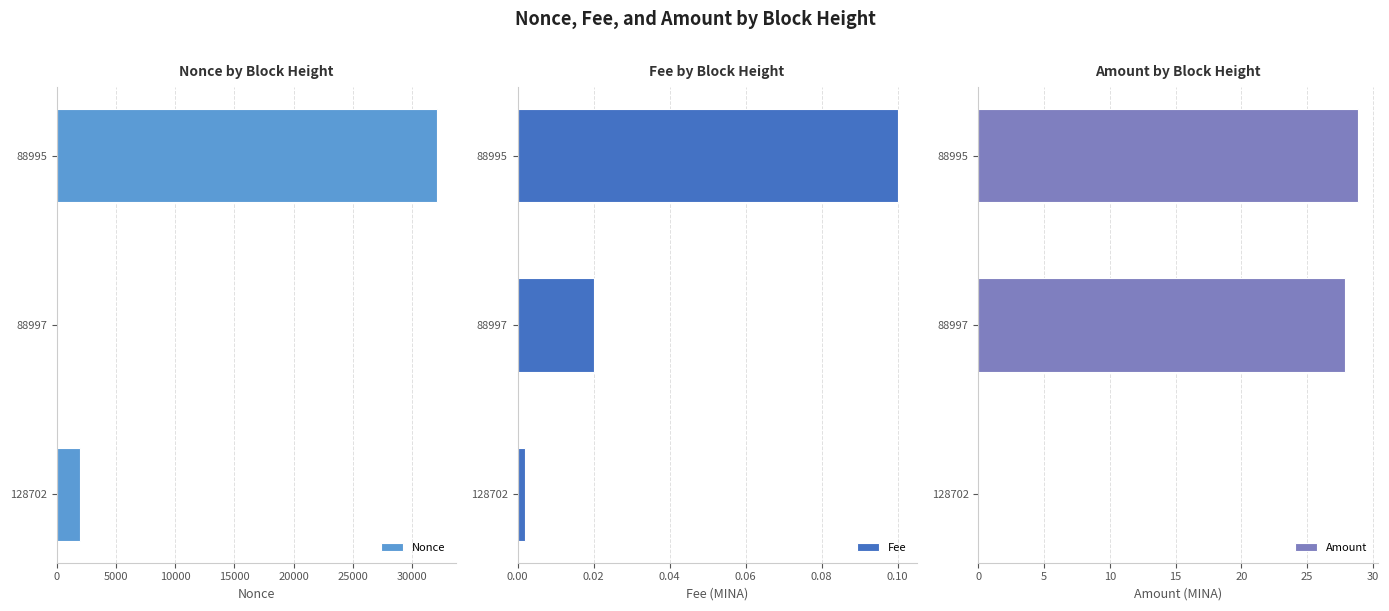

What is the difference between the maximum and minimum values in the Amount series?

28.9